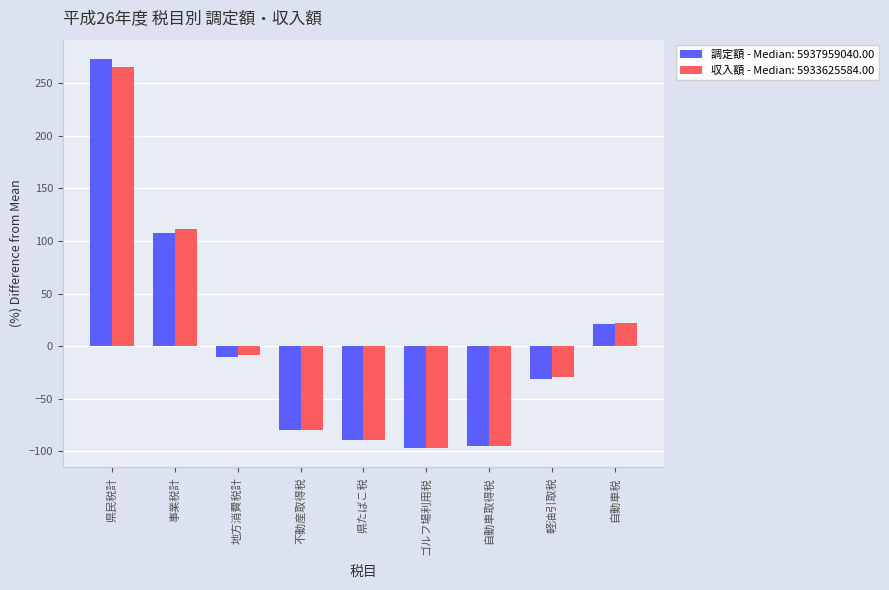

How many distinct data groups are displayed?

2